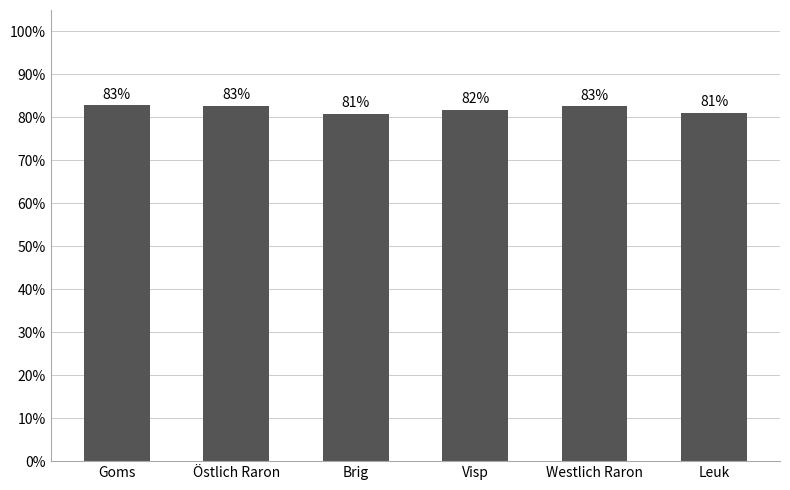

How many bars are there in total?

6